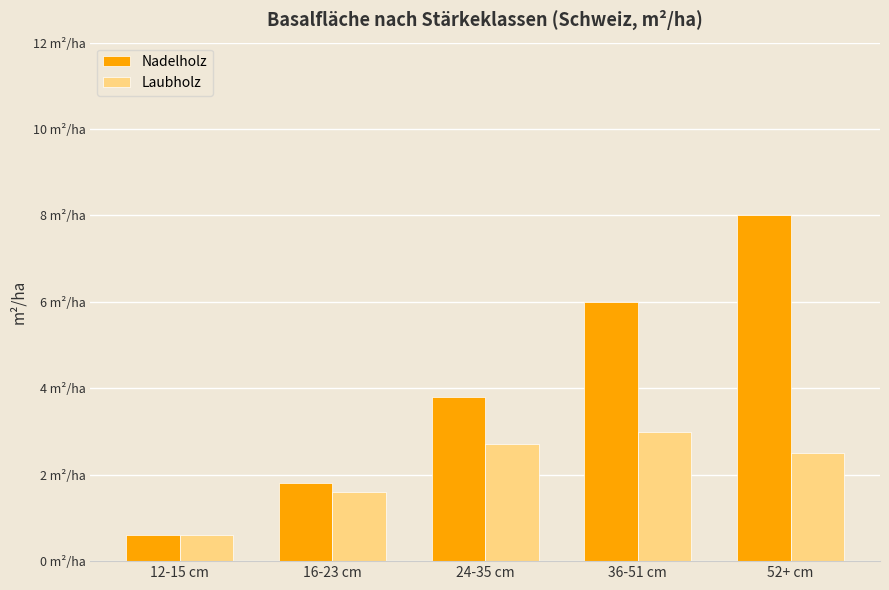

What are all the series names shown in the legend?

Nadelholz, Laubholz